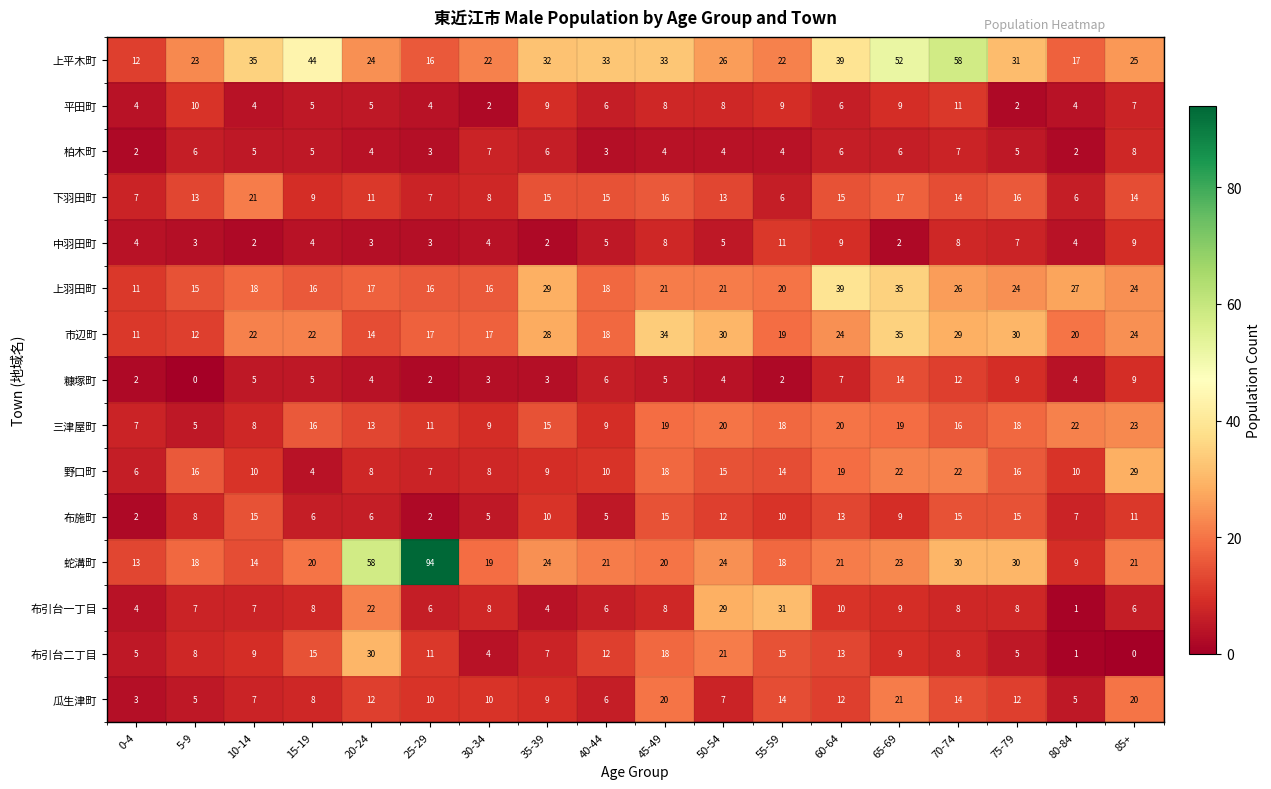

Where does the 下羽田町 series first go above 14?

10-14